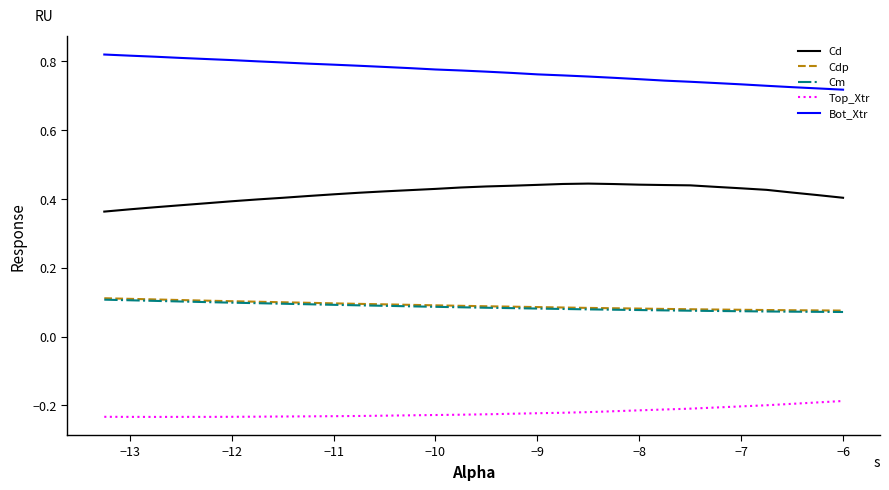

Which series has the largest total across all categories?

Bot_Xtr